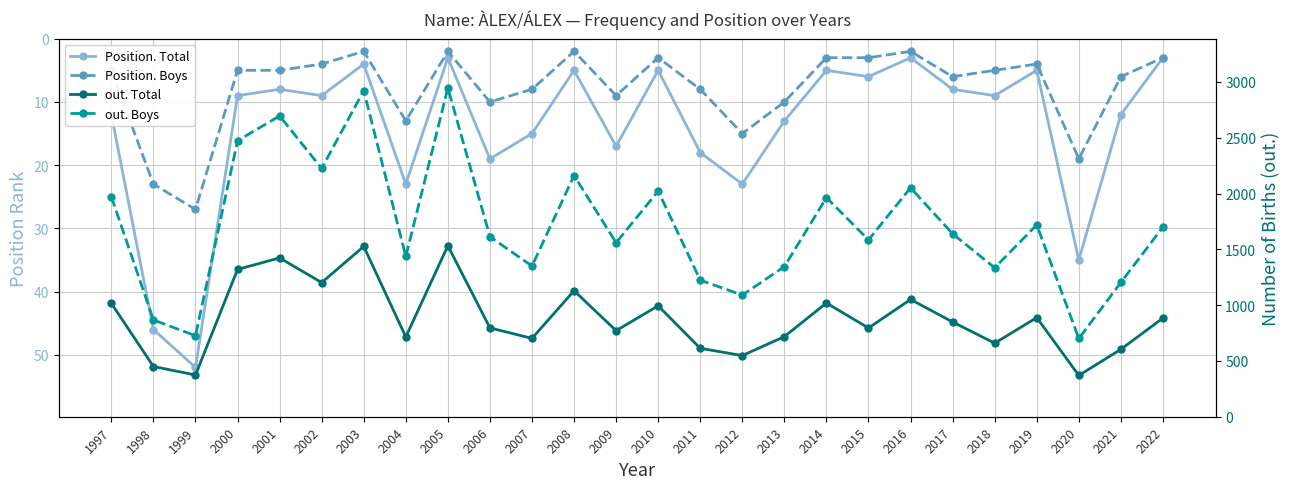

At which category does out. Total reach its first local peak?

2001